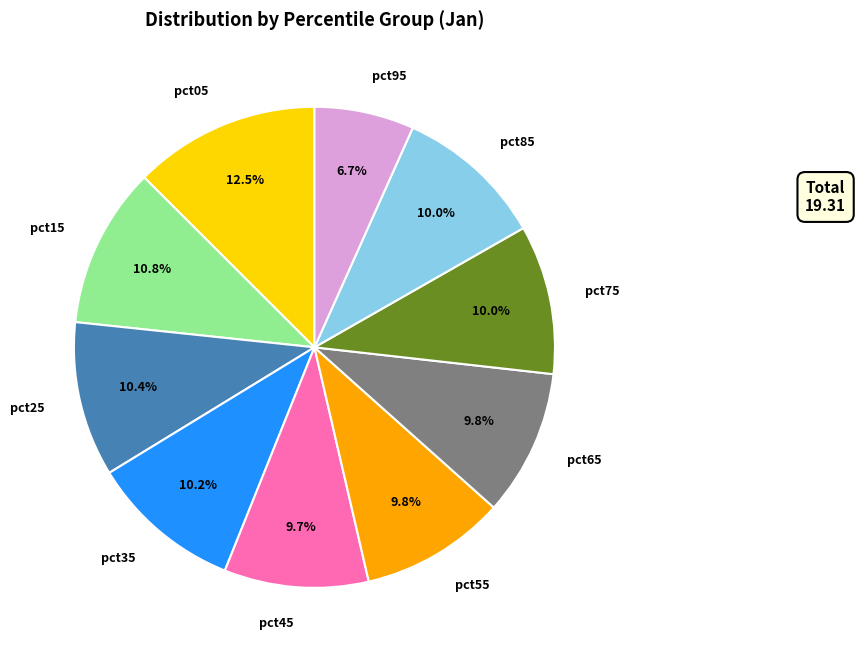

How many slices are in this pie chart?

10